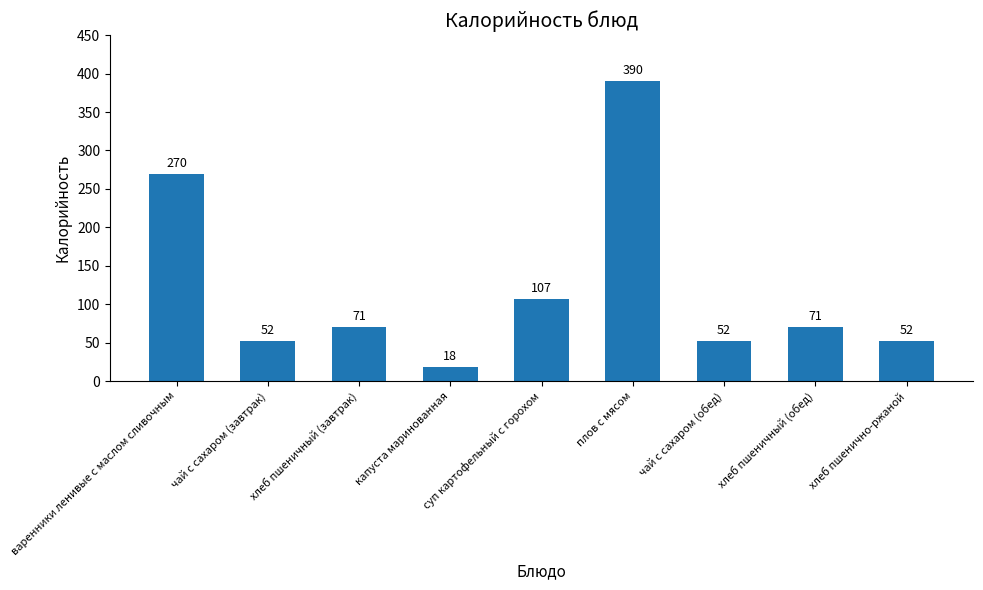

Are the bars grouped side by side (vs. stacked)?

No